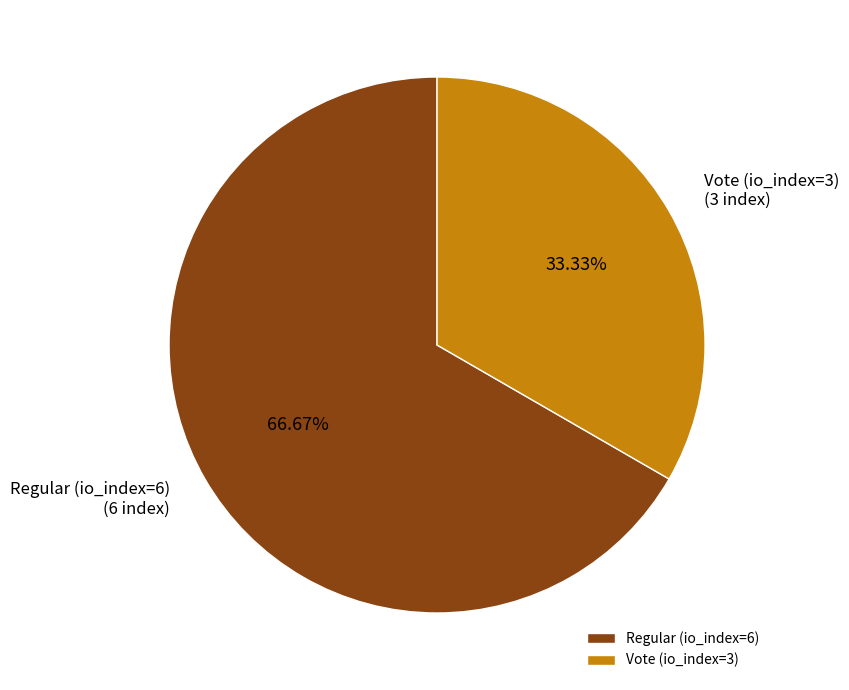

The Vote (io_index=3) slice represents 33% of the pie. True or false?

True